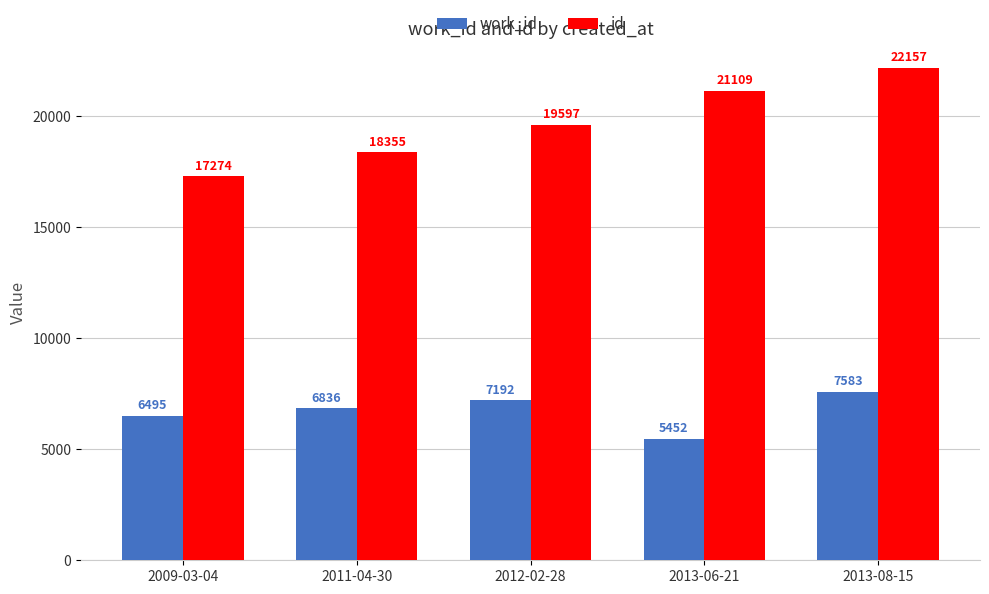

How many values in the work_id series are below 6836?

2